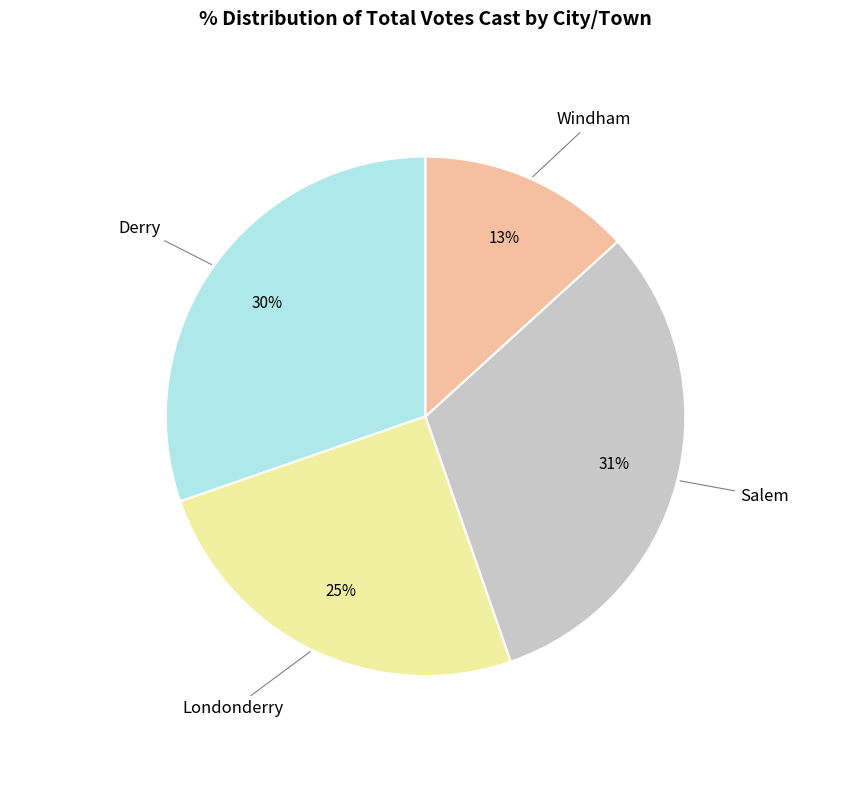

How many segments does this pie chart have?

4